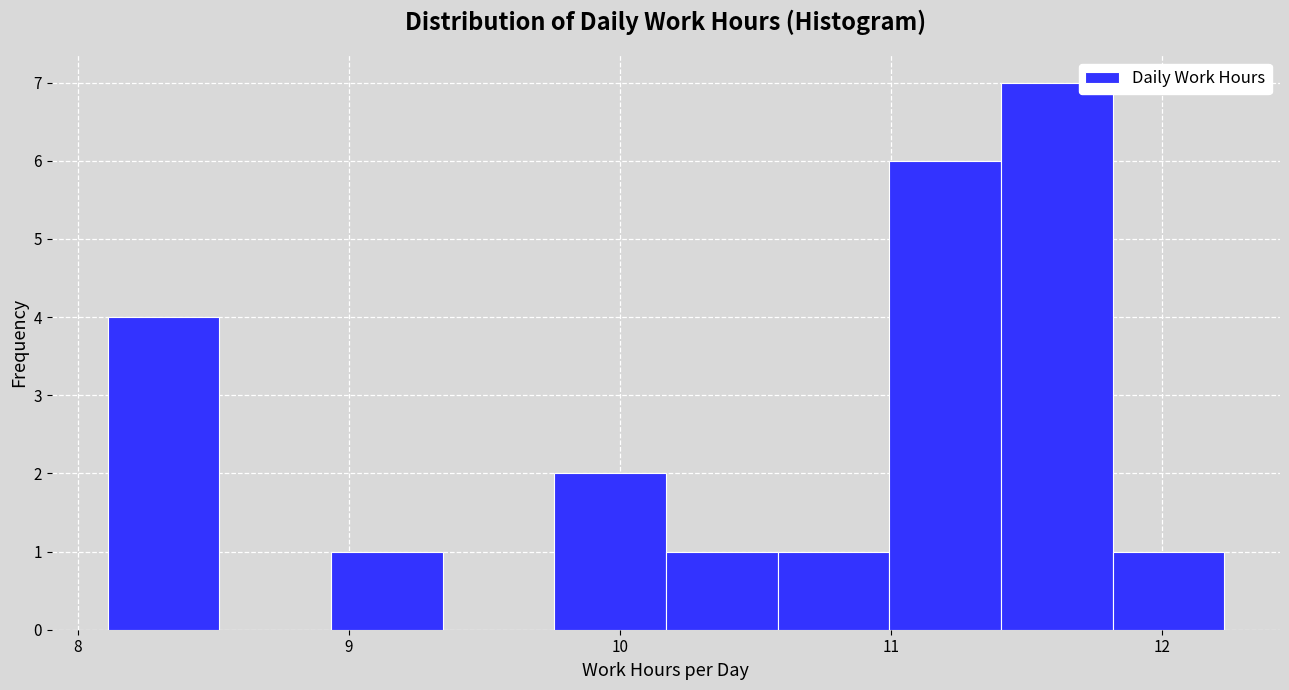

What is the height of the bar covering 11.0 to 11.4 on the x-axis? Neither the bar edges nor the heights are printed on the chart, so give them approximately, as read against the axes.

6